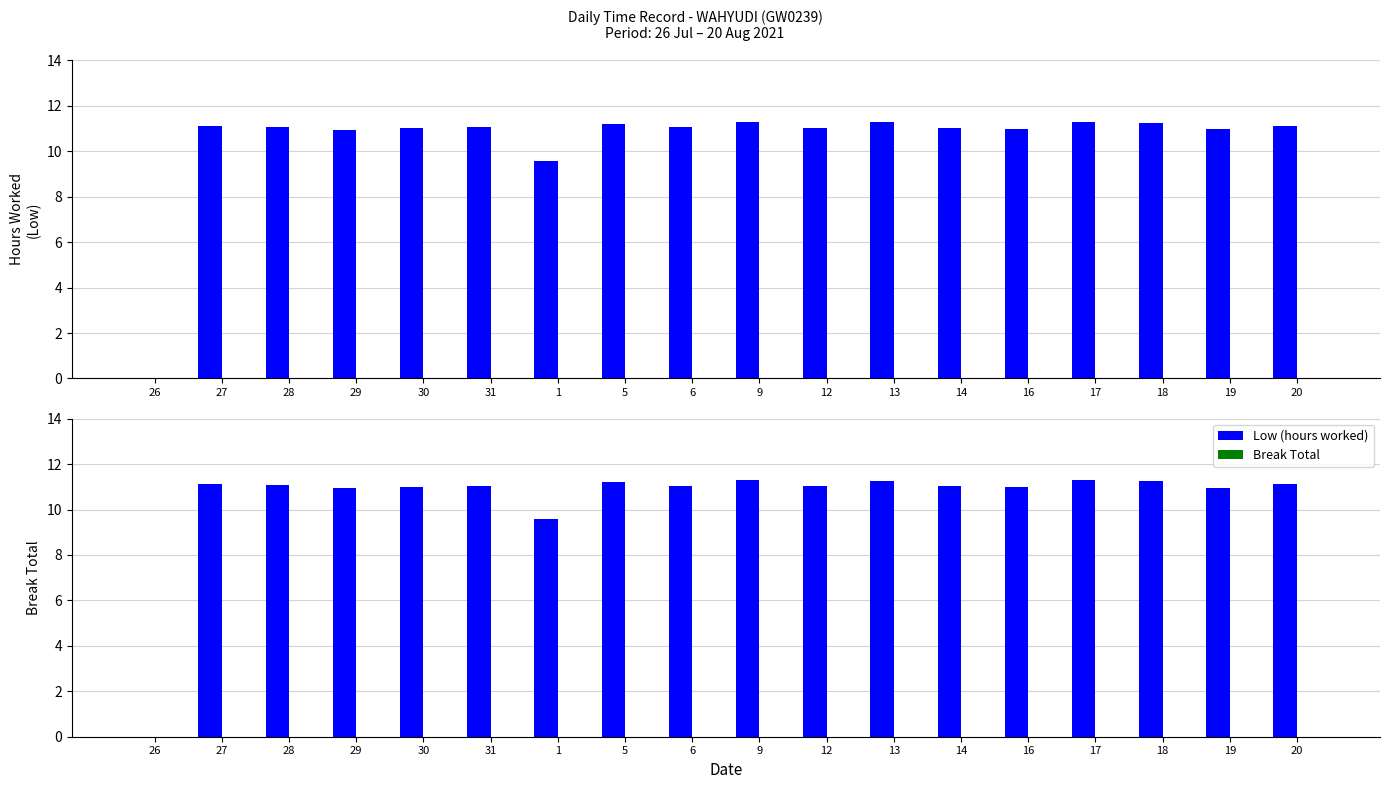

The Low (hours worked) series shows 11.3 at 13. True or false?

True